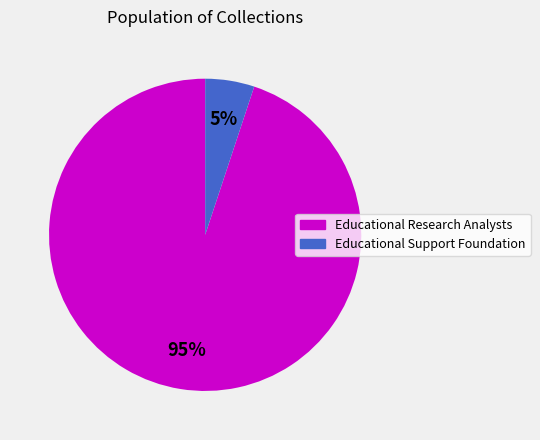

Does Educational Support Foundation account for over 50% of the chart?

No